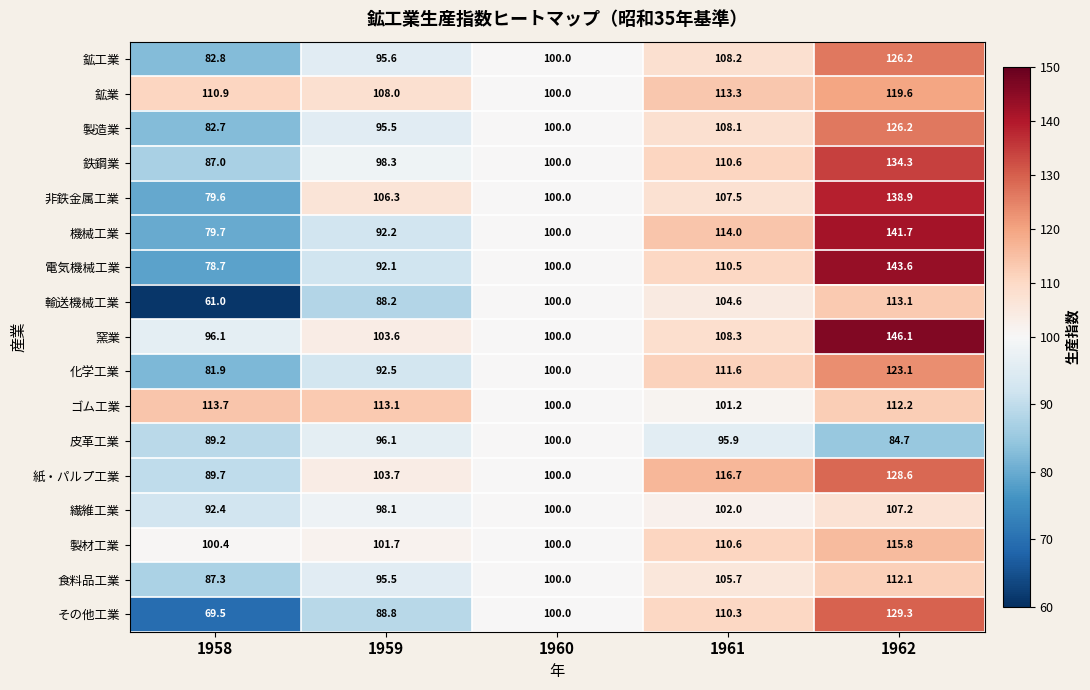

The value of 窯業 at 1960 is 100.0. True or false?

True